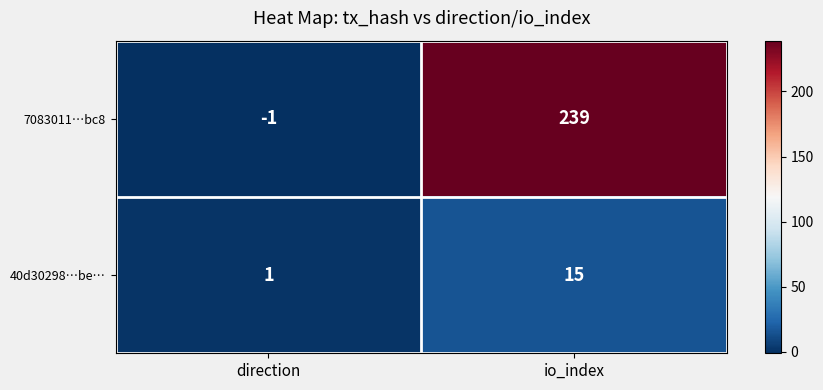

Reading right to left, list all the values displayed in this chart.

7083011…bc8: 239	-1
40d30298…be…: 15	1